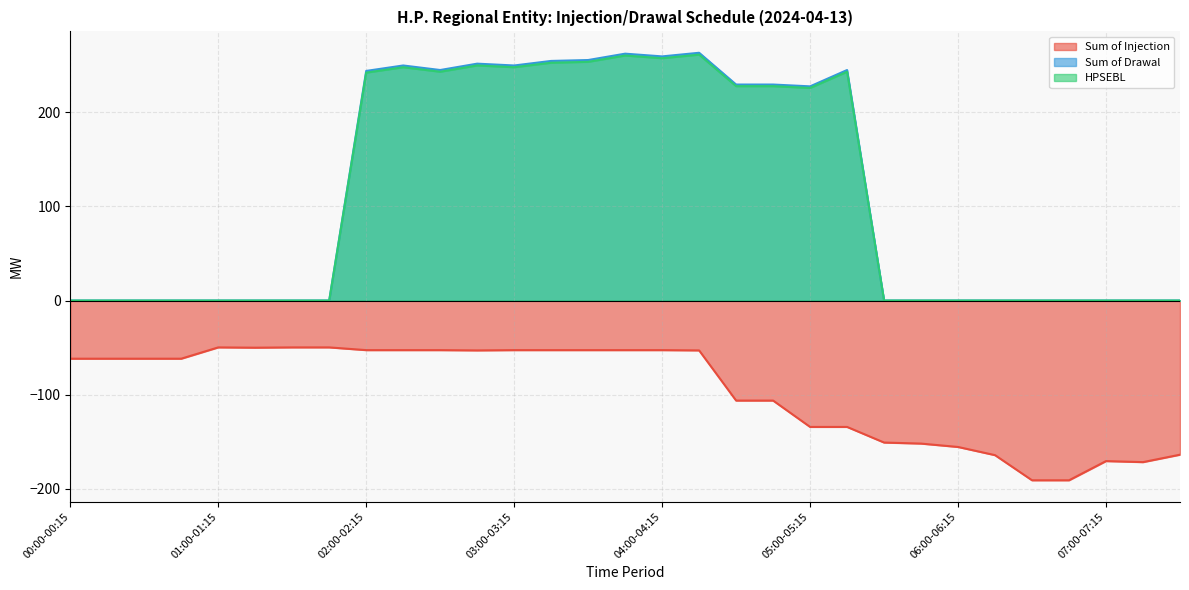

What is the sum of all Sum of Drawal values?

3466.6